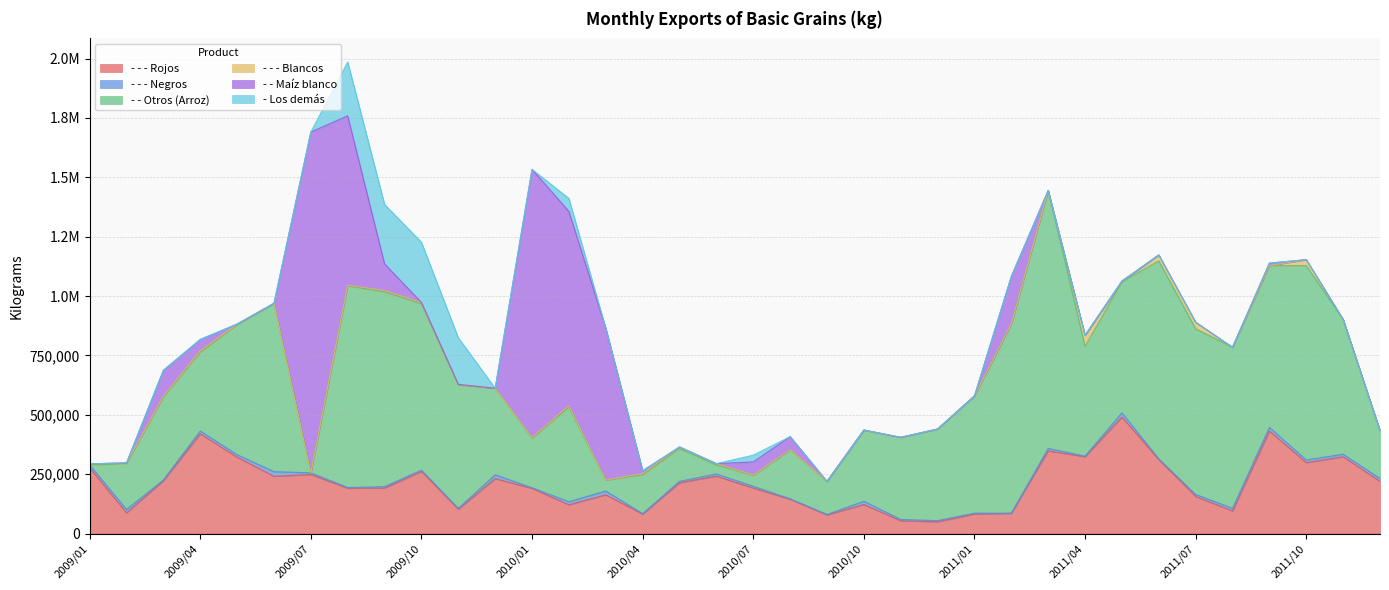

Which series has the largest range (max minus min)?

- - Maíz blanco